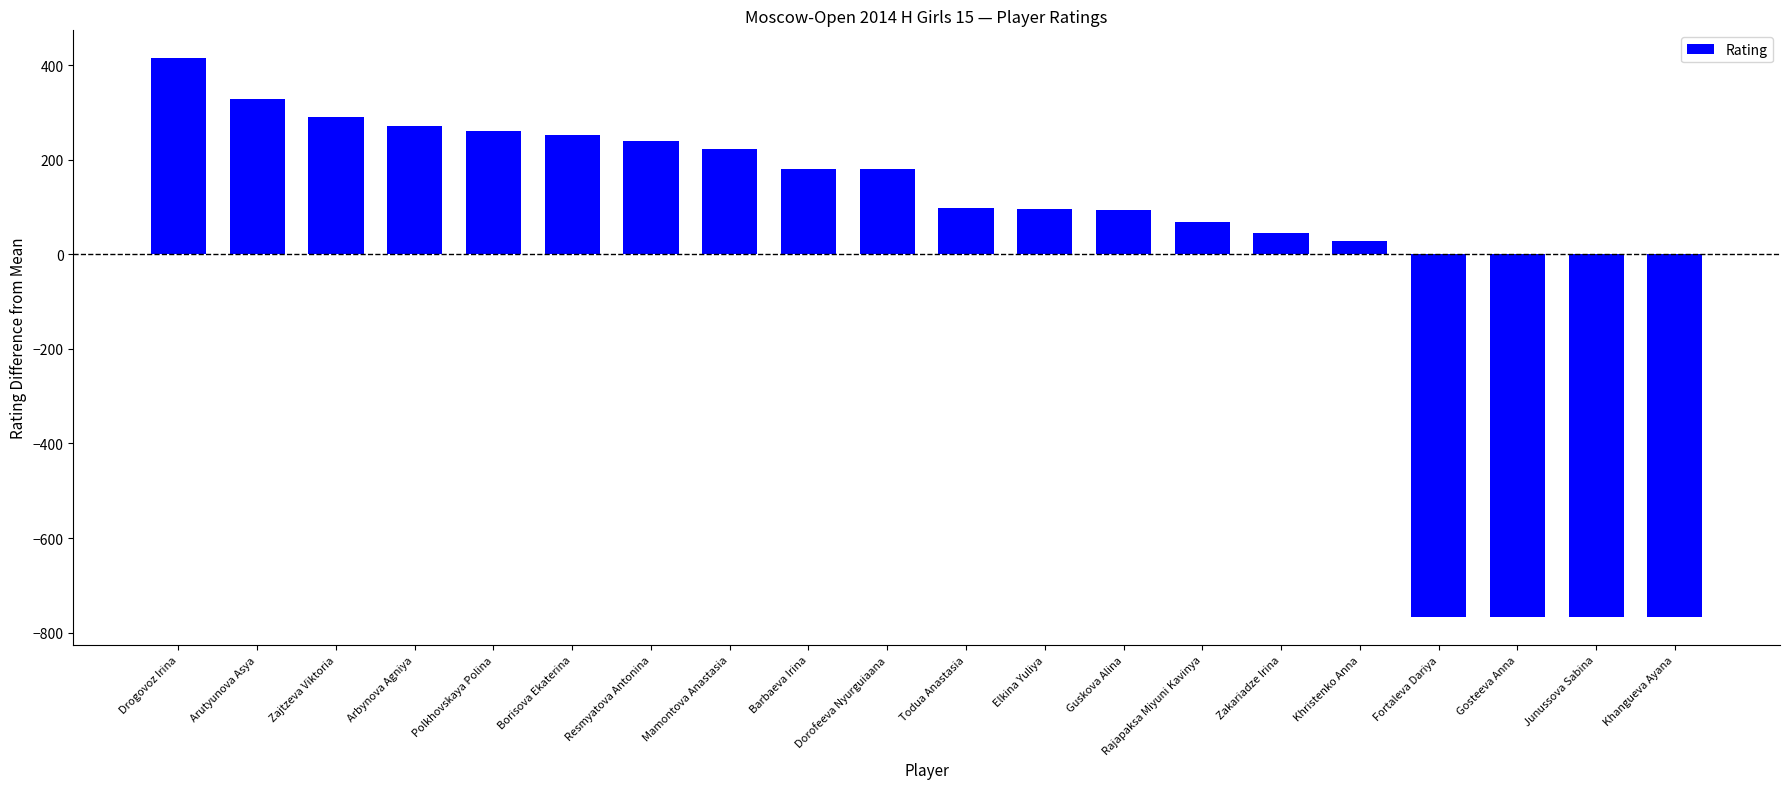

Are the bars horizontal?

No